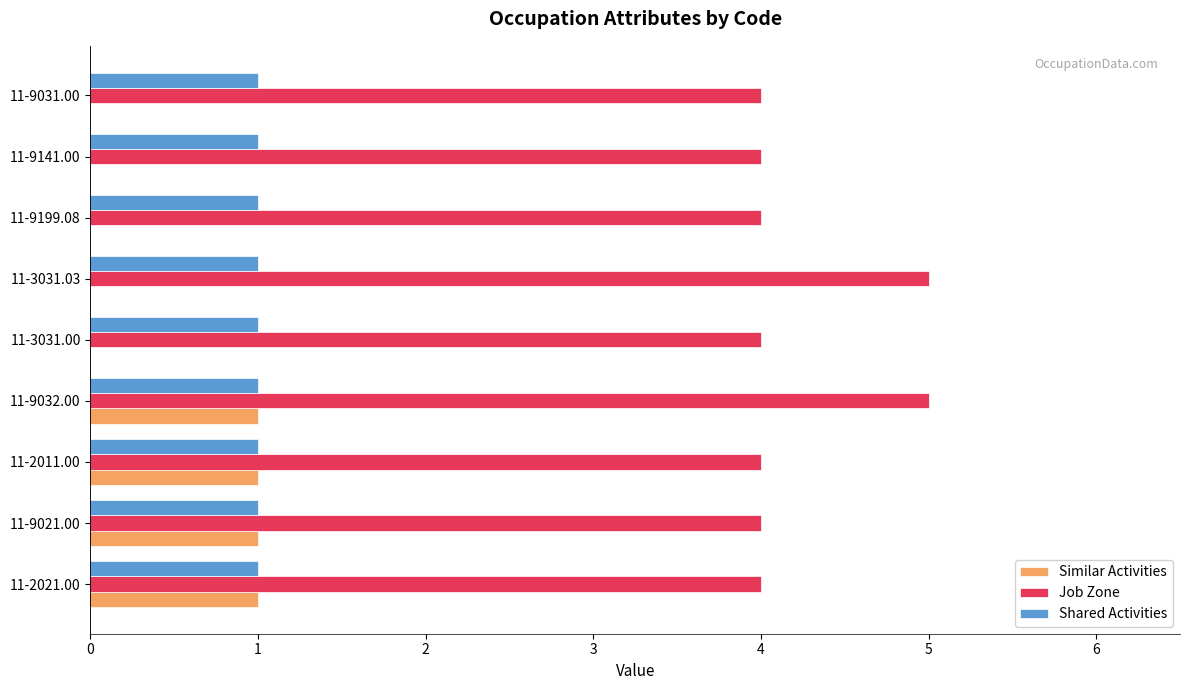

Count the number of categories in the chart.

9